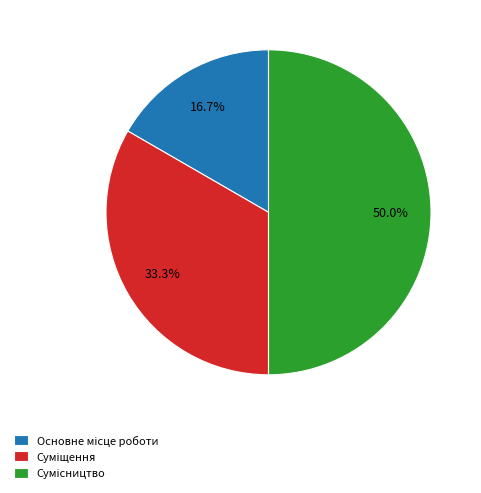

Count the number of slices in the pie.

3